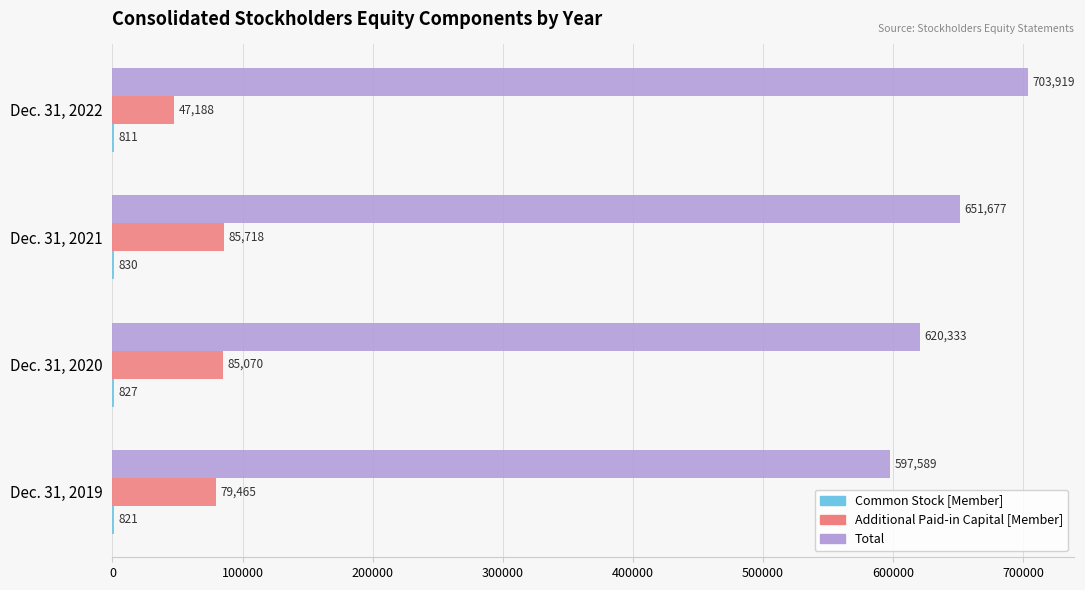

What is the average value of the Additional Paid-in Capital [Member] series?

74360